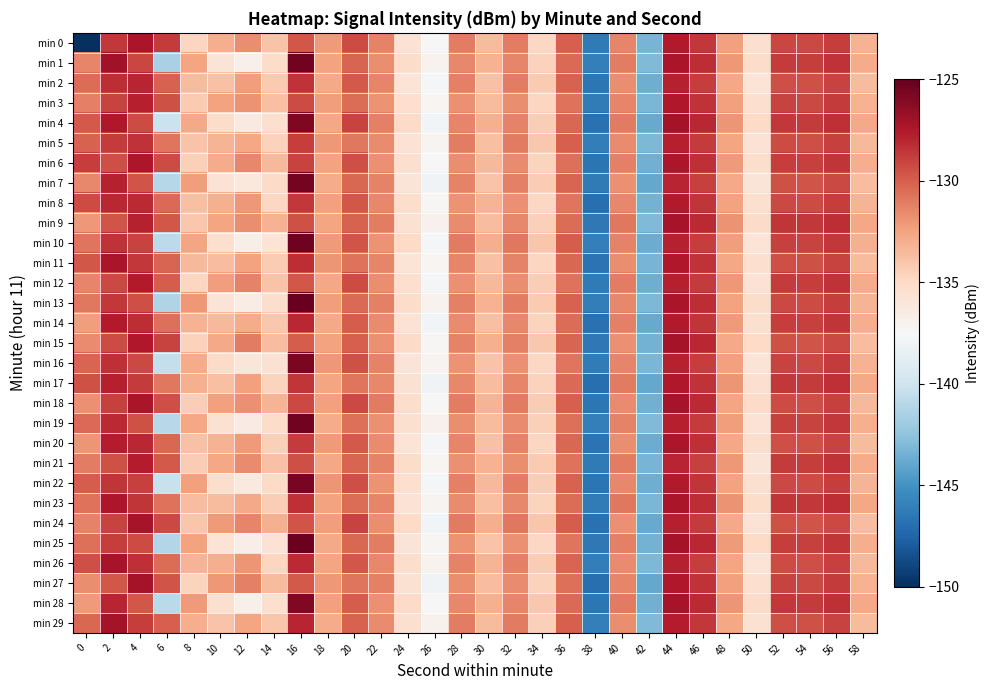

Count the number of data series in this chart.

30